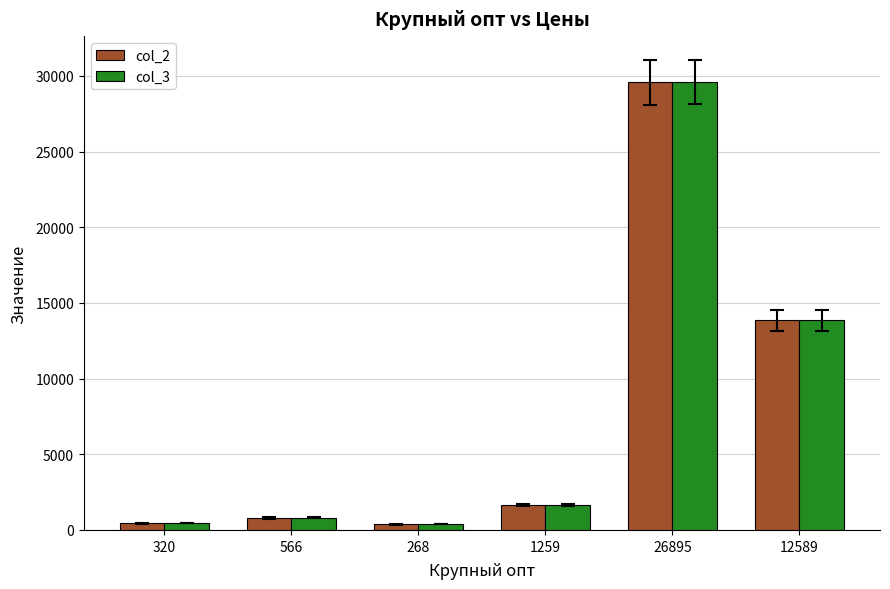

The col_3 series shows 13850.0 at 12589. True or false?

True